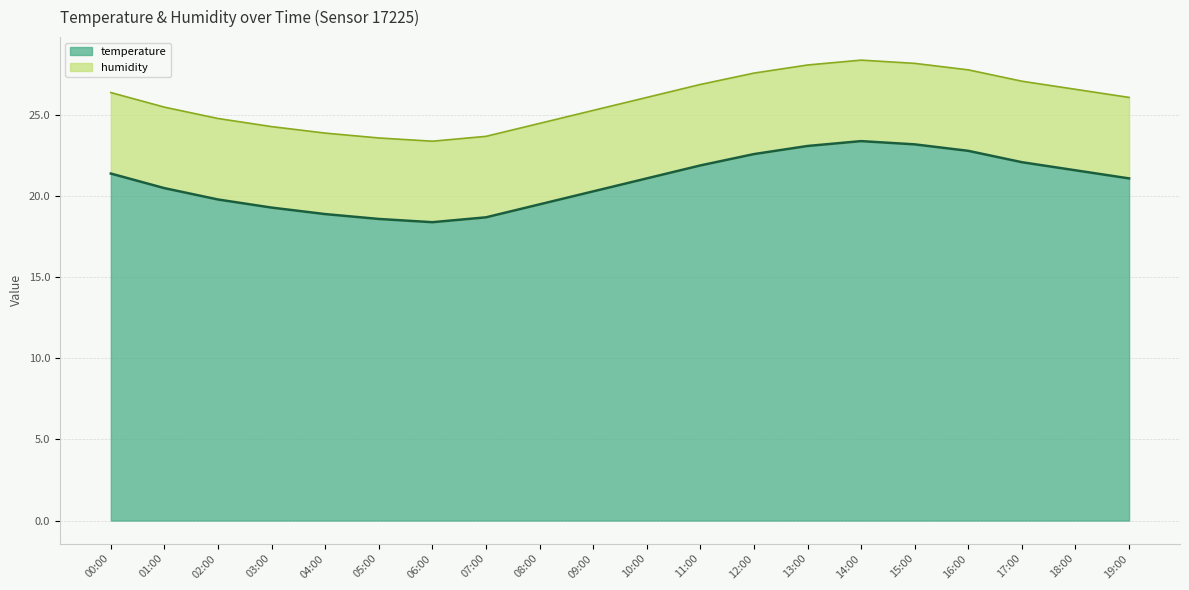

What is the lowest value of the temperature series?

18.4